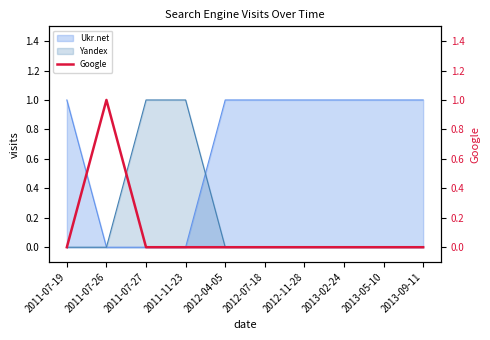

Is it true that the value at 2011-07-26 is 0?

False